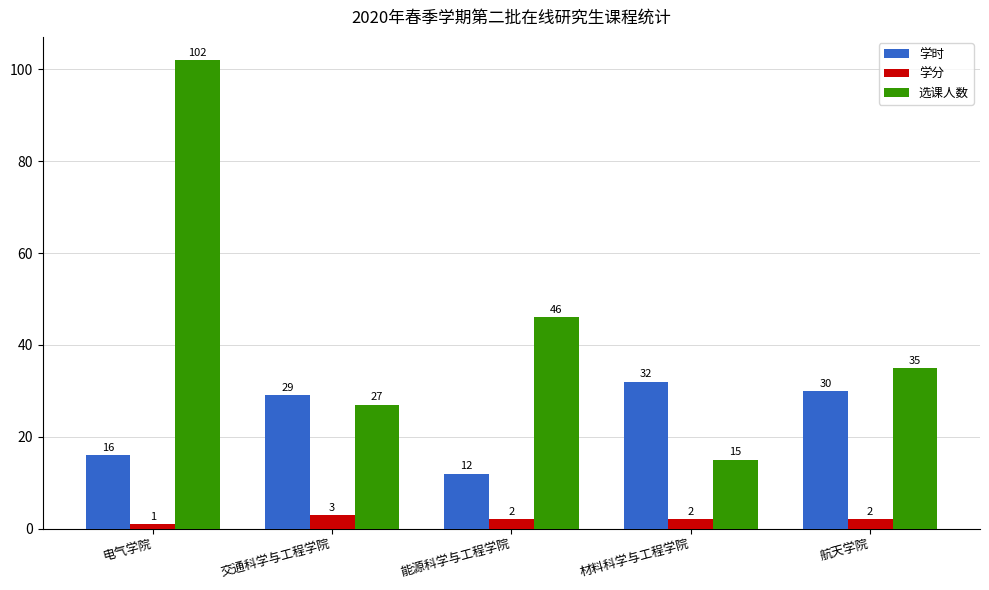

Are the bars grouped side by side (vs. stacked)?

Yes